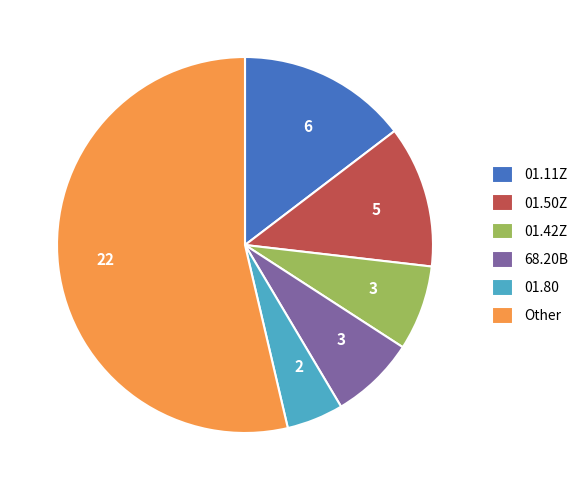

Which slice is the largest?

Other